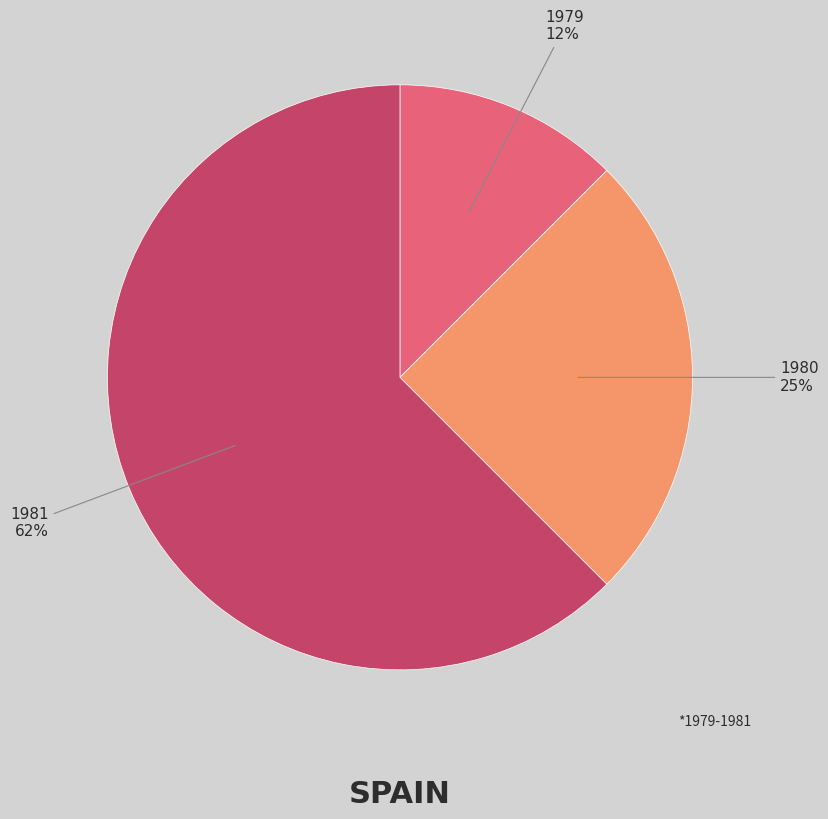

How many slices are in this pie chart?

3